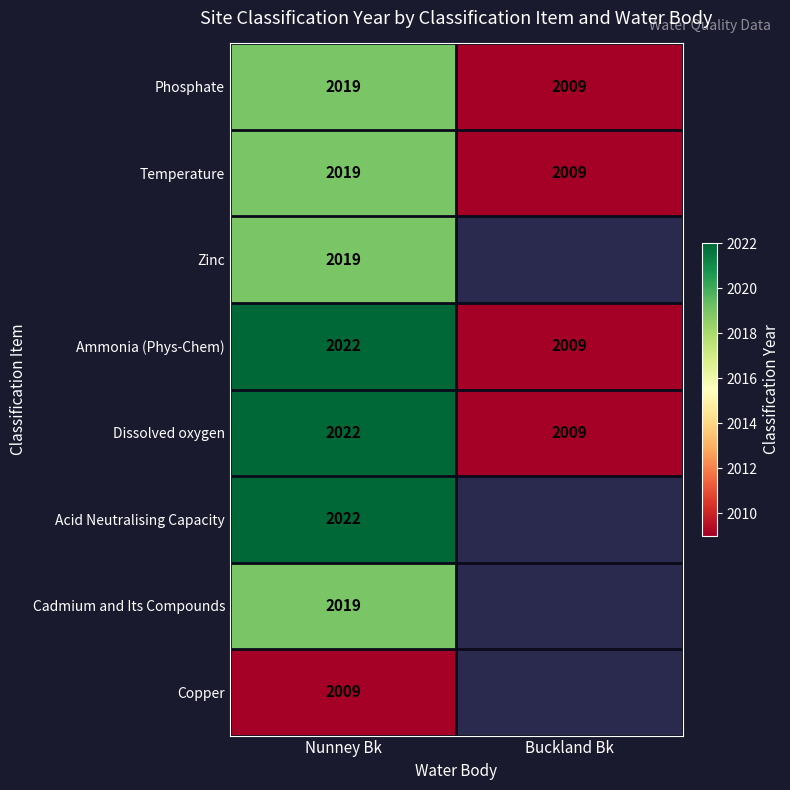

What is the difference between the maximum and minimum values in the Ammonia (Phys-Chem) series?

13